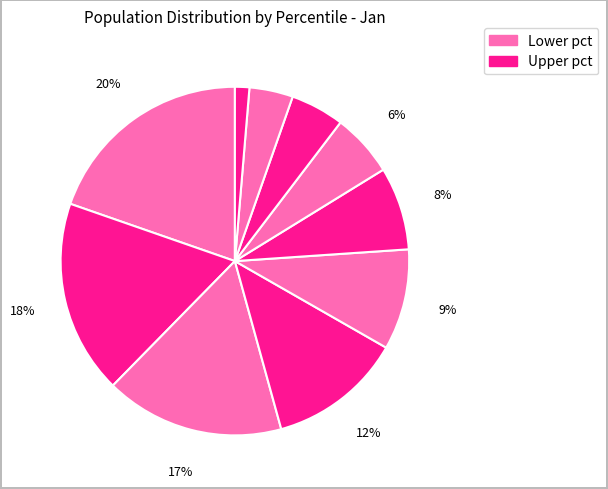

How many slices are in this pie chart?

10